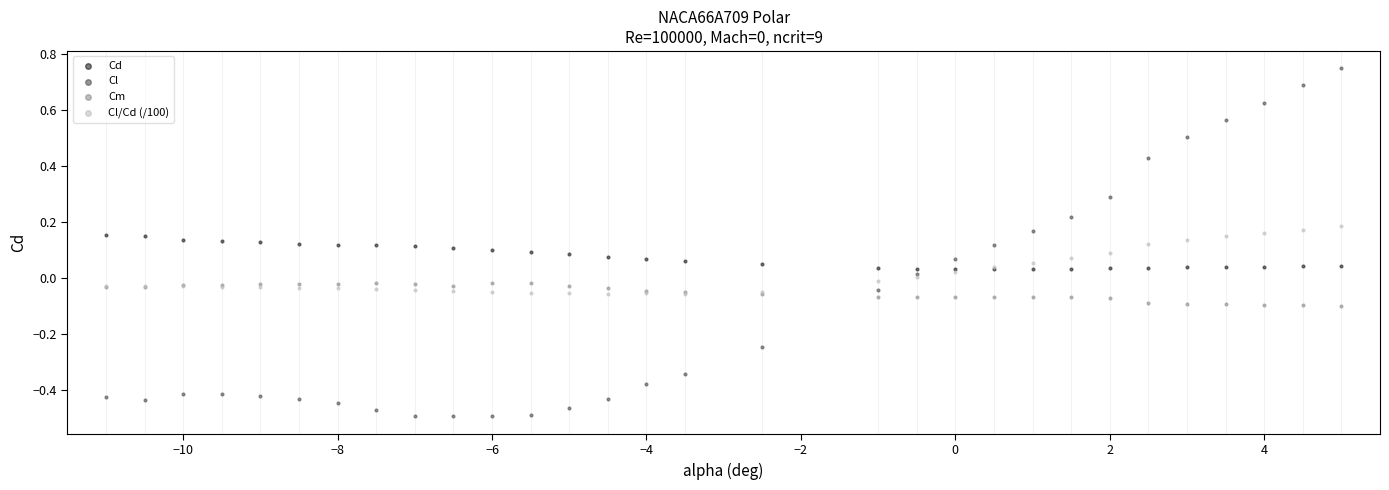

Which series reaches the maximum Y coordinate?

Cl